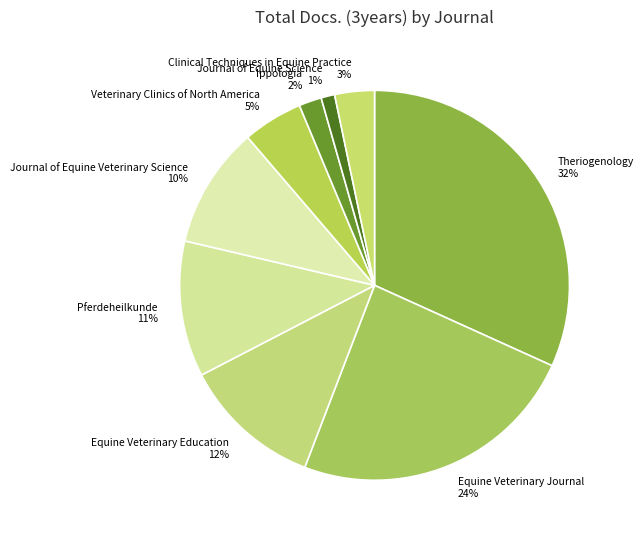

To the nearest percent, what is the difference between the Ippologia and Equine Veterinary Education slice percentages?

10%